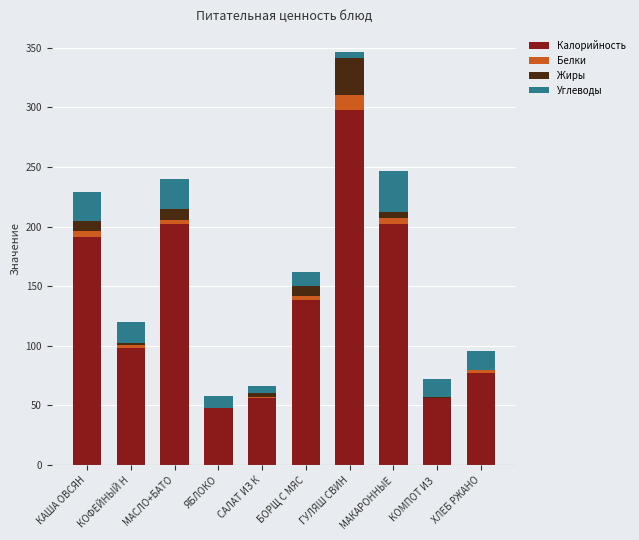

What is the sum of all Калорийность values?

1365.7